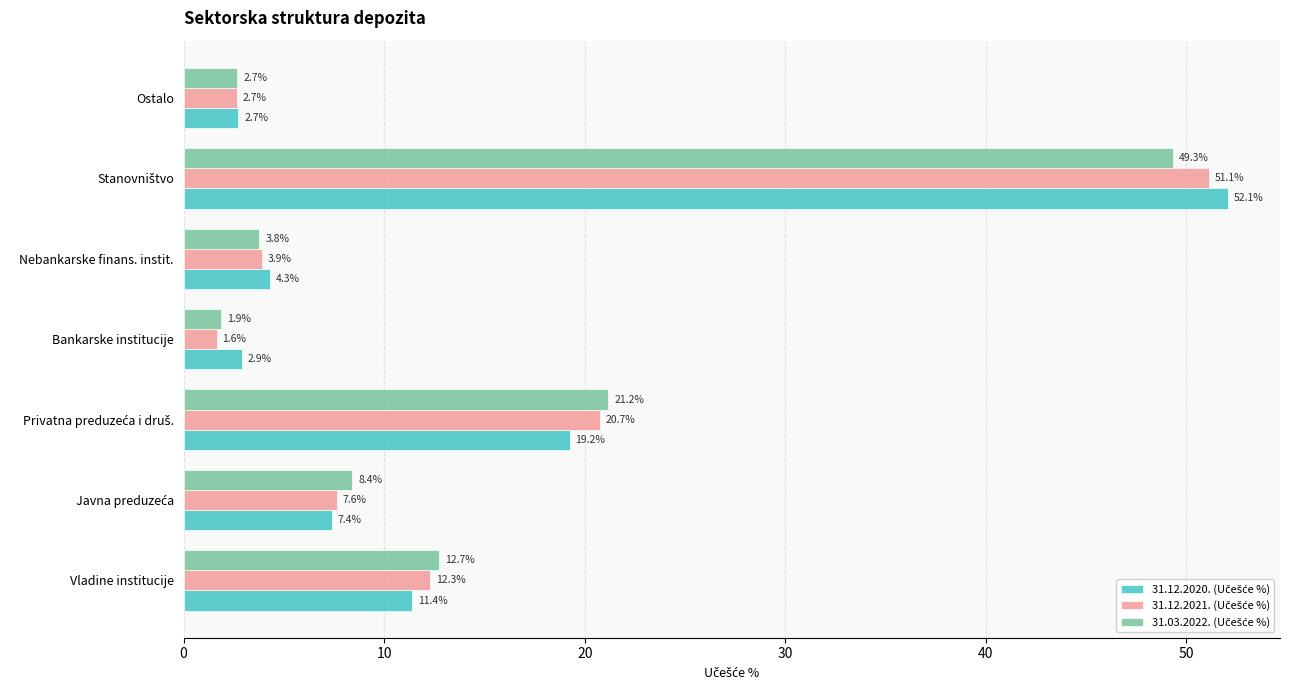

Which label corresponds to the smallest value in the chart?

Bankarske institucije